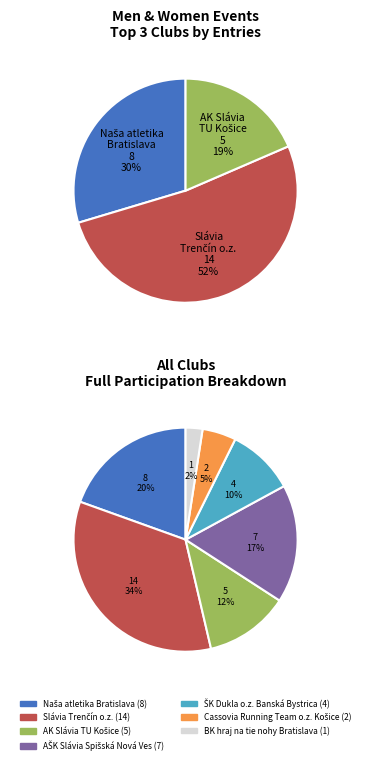

To the nearest percent, what is the difference between the BK hraj na tie nohy Bratislava and Cassovia Running Team o.z. Košice slice percentages?

2%